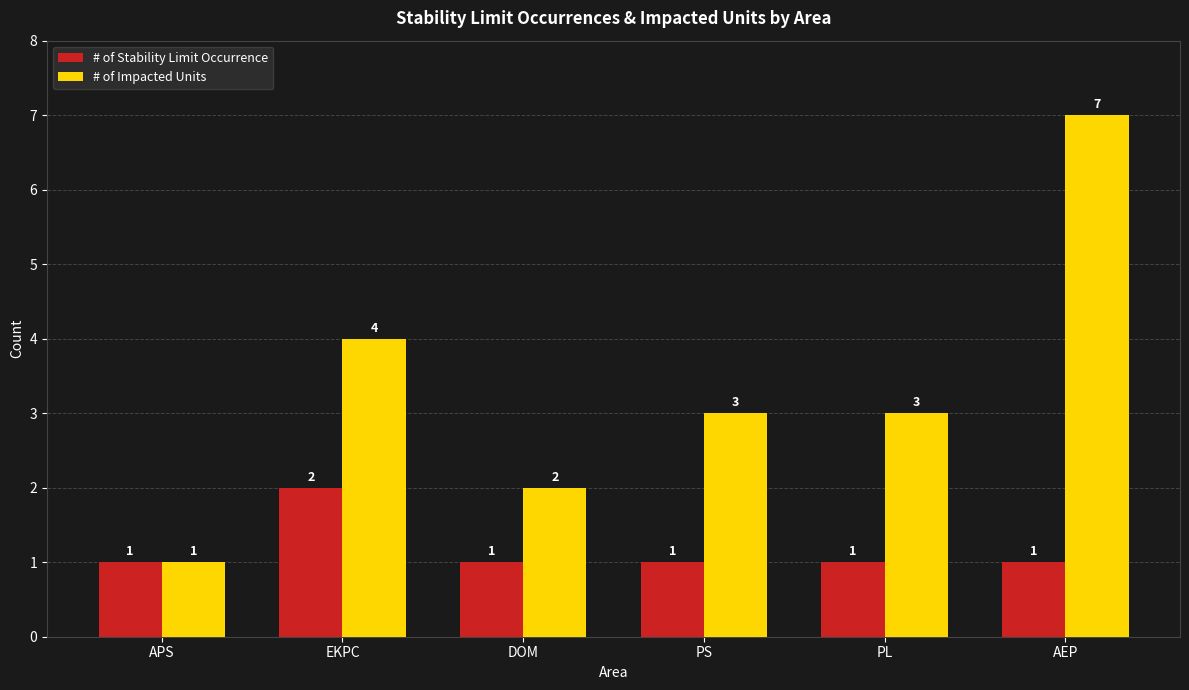

List the series in order of their peak value, lowest first.

# of Stability Limit Occurrence, # of Impacted Units